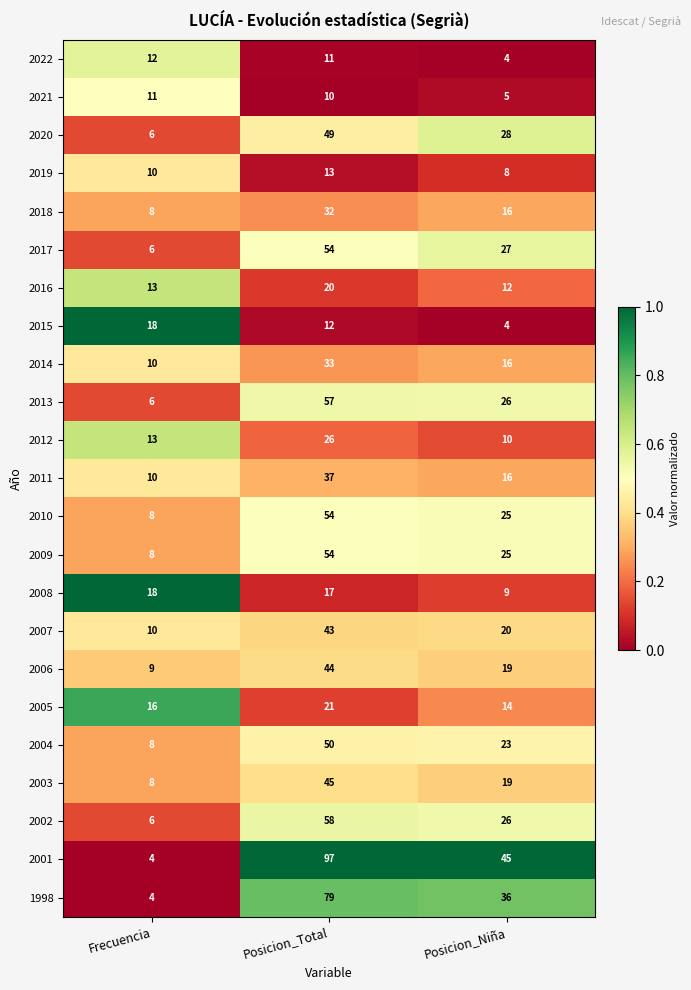

What is the sum of all 2005 values?

51